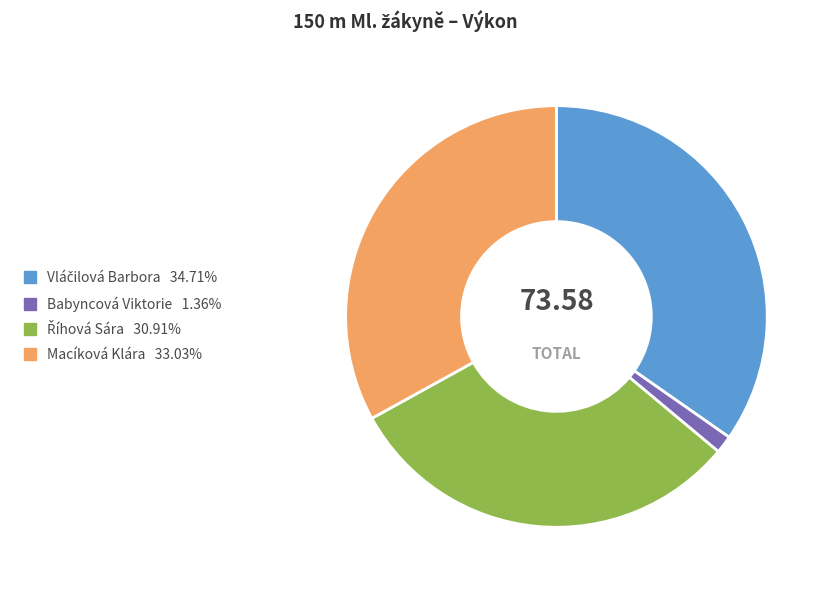

Is there a majority slice in this chart?

No